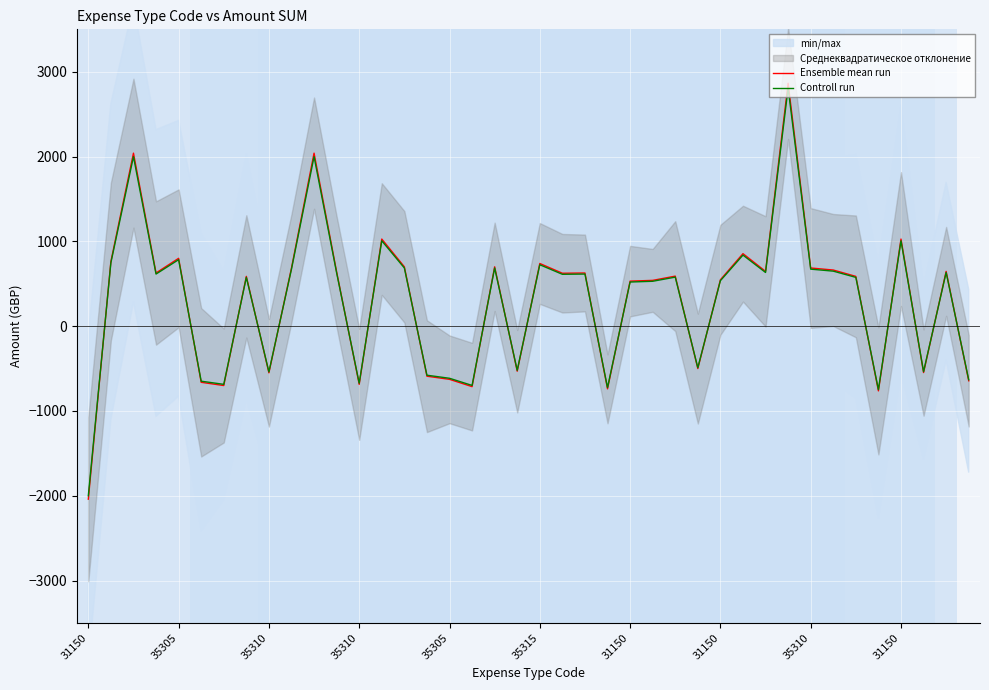

Rank the series by their maximum value, from highest to lowest.

Ensemble mean run, Controll run